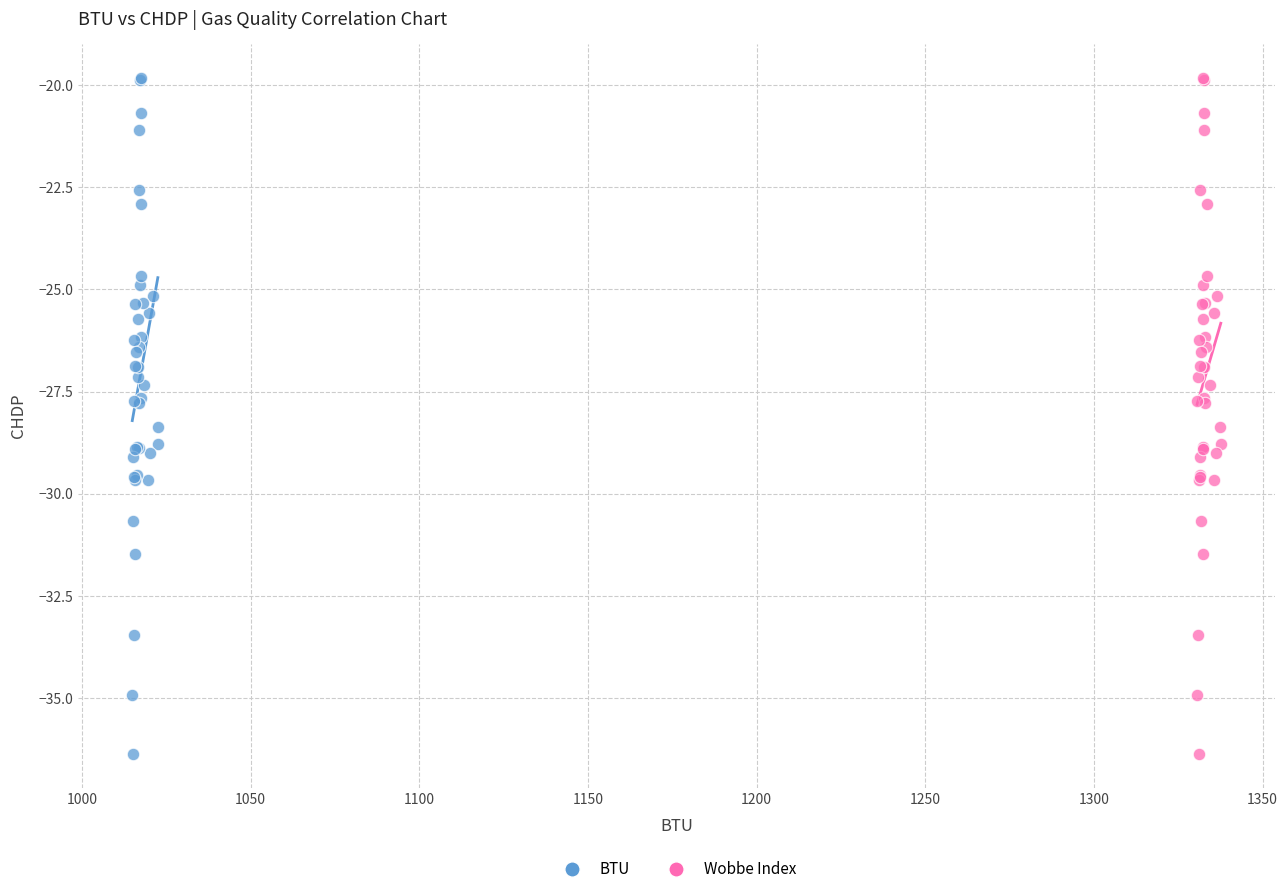

What are all the series names shown in the legend?

BTU, Wobbe Index